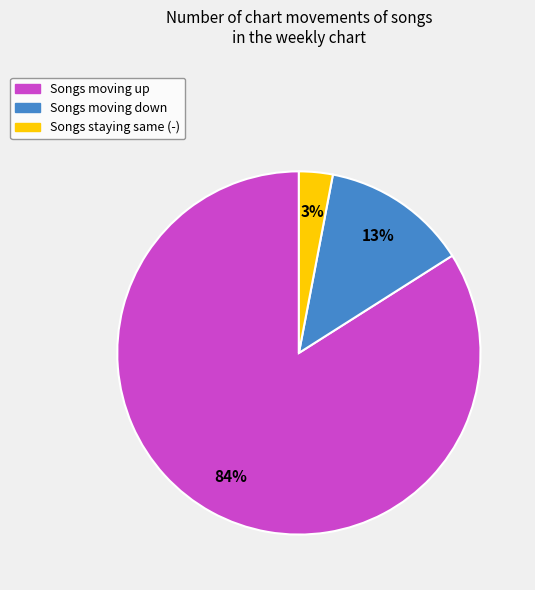

To the nearest percent, what is the difference between the largest and smallest slice percentages?

81%